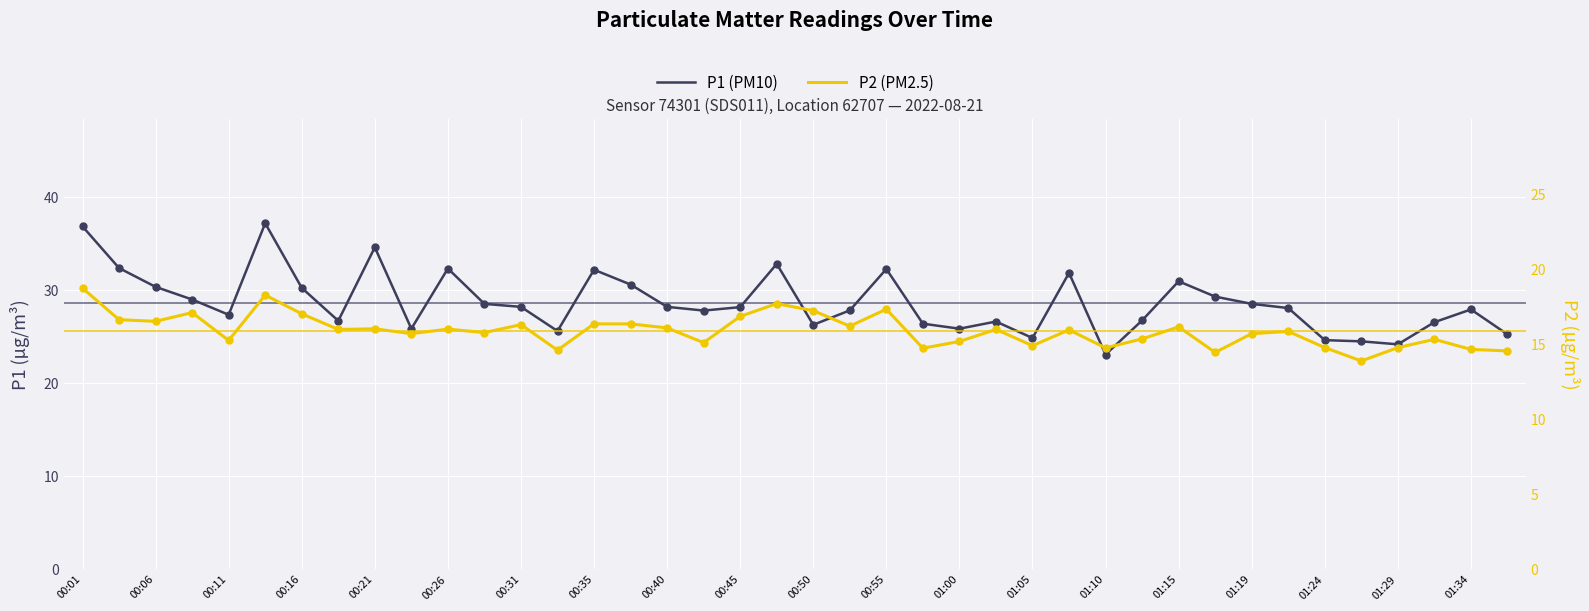

Which series has the largest Y range (max minus min)?

P1 (PM10)